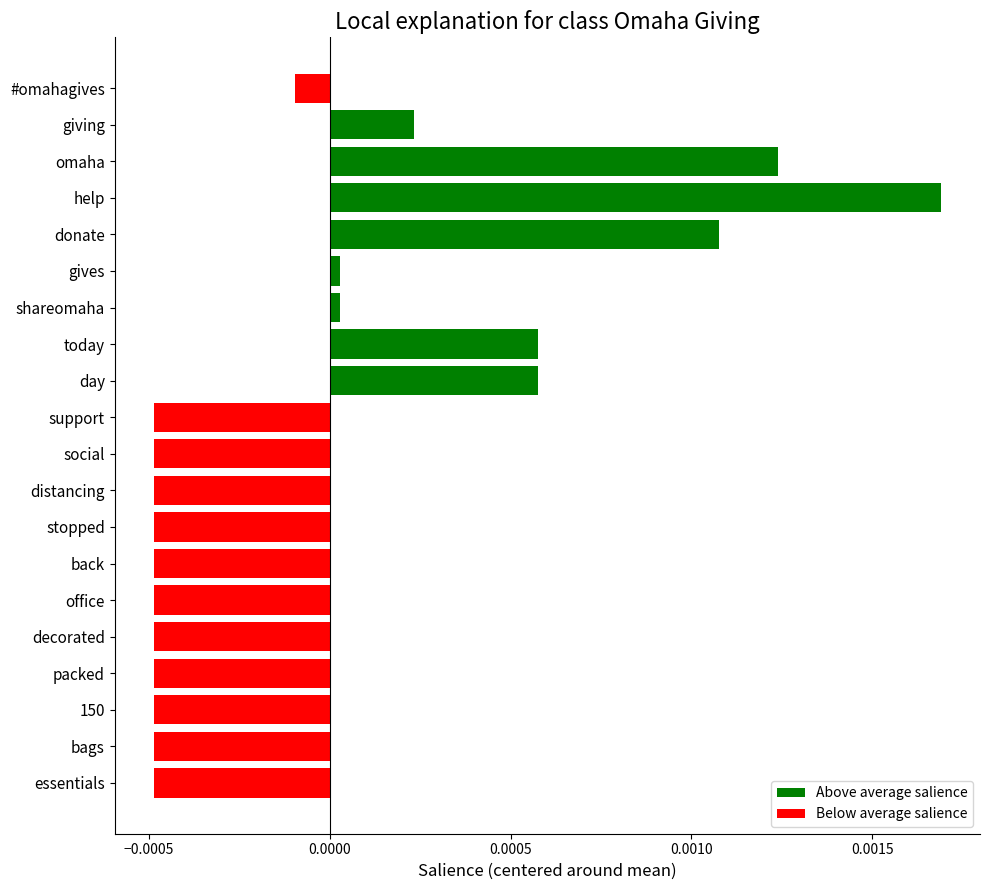

Which has a higher value, help or 150?

help